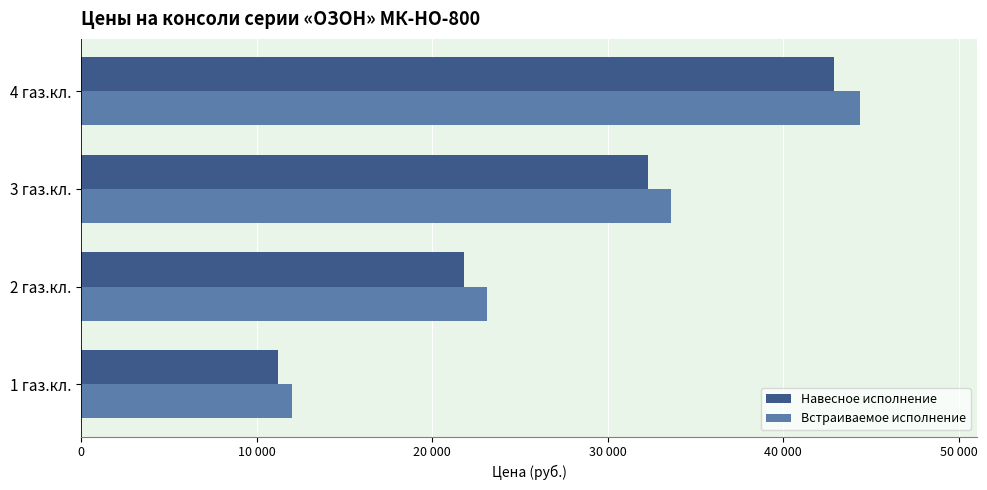

What are all the series names shown in the legend?

Навесное исполнение, Встраиваемое исполнение